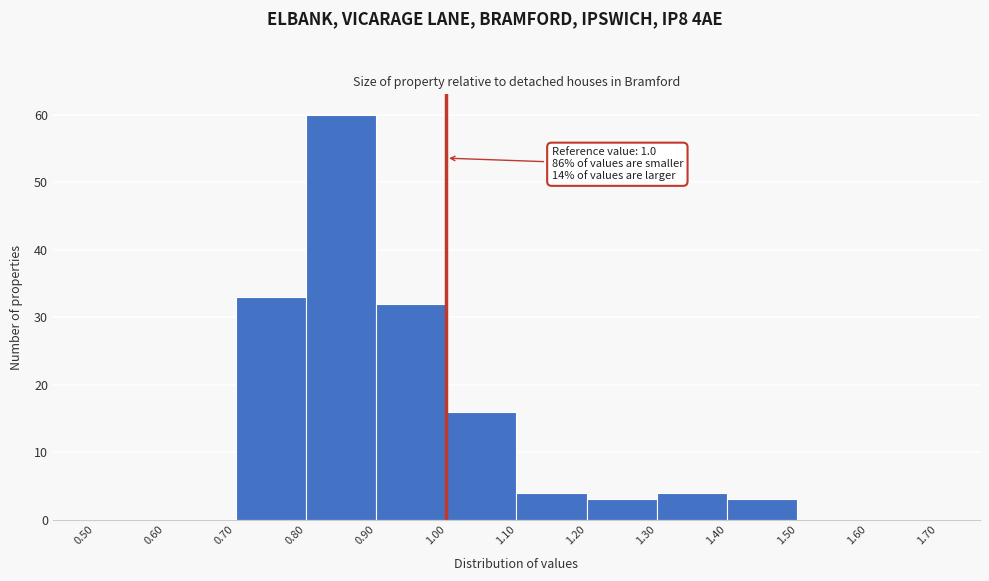

Over which range of the x-axis is the bar tallest?

0.80 to 0.90